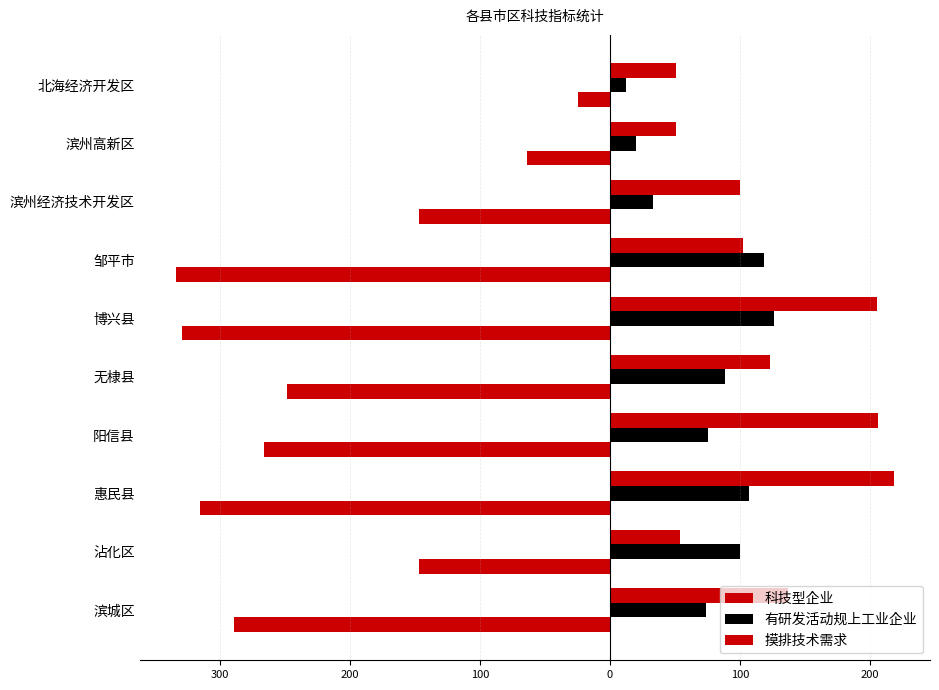

Reading left to right, list all the values displayed in this chart.

科技型企业: -289	-147	-315	-266	-248	-329	-334	-147	-64	-25
有研发活动规上工业企业: 74	100	107	75	88	126	118	33	20	12
摸排技术需求: 137	54	218	206	123	205	102	100	51	51